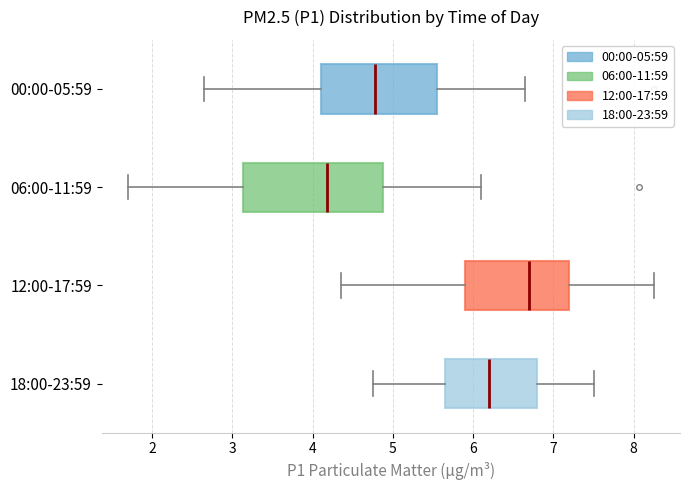

Comparing the boxes themselves (not the whiskers), which one is the widest?

06:00-11:59